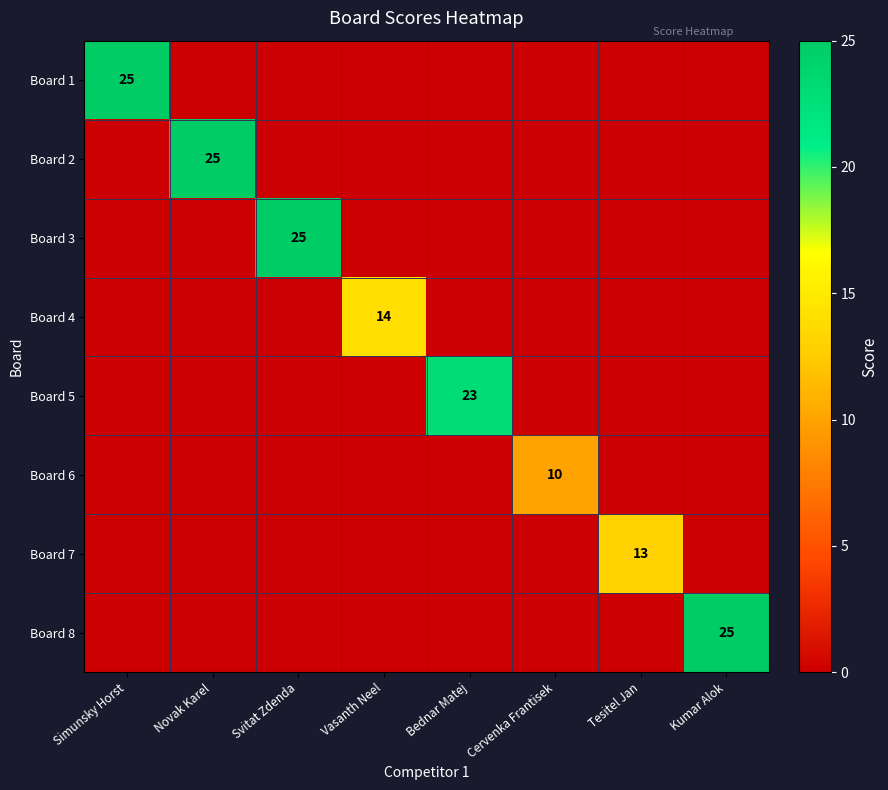

True or false: Board 2 has a value of 25 at Novak Karel.

True